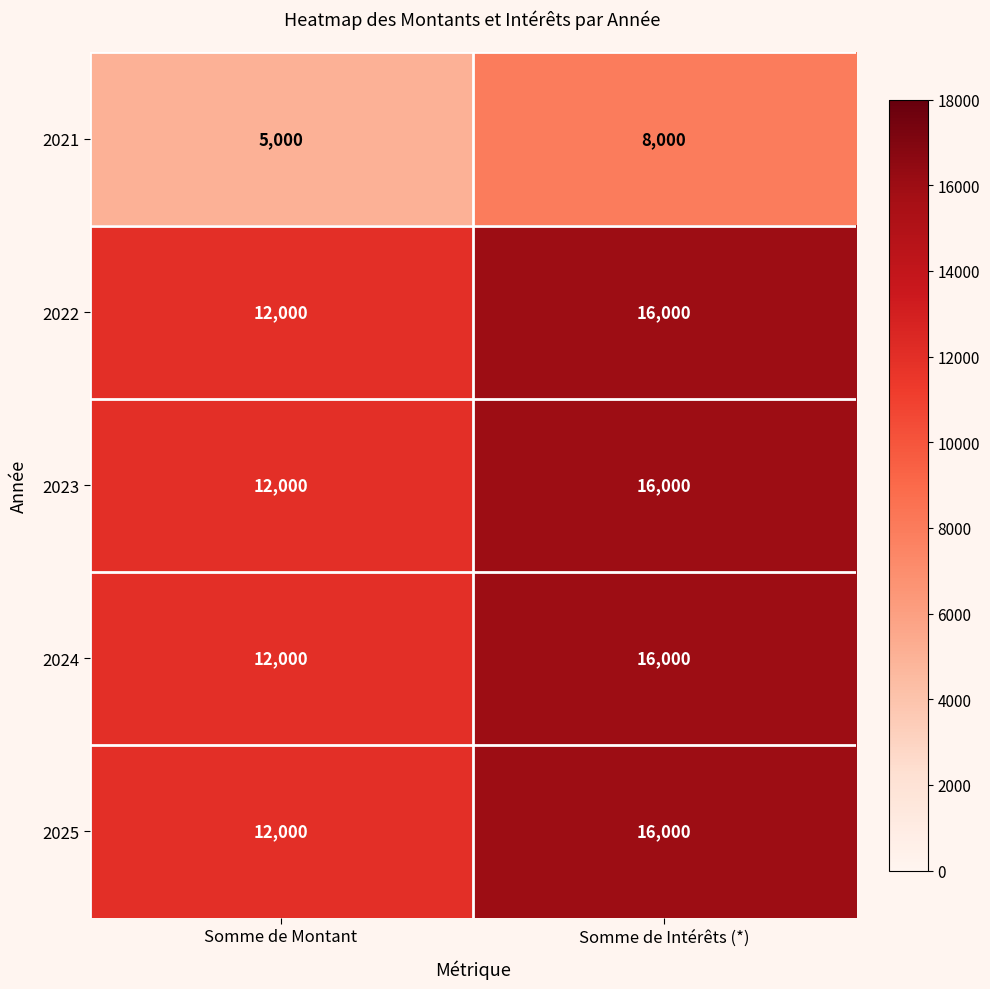

What is the spread (max minus min) of values at Somme de Intérêts (*)?

8000